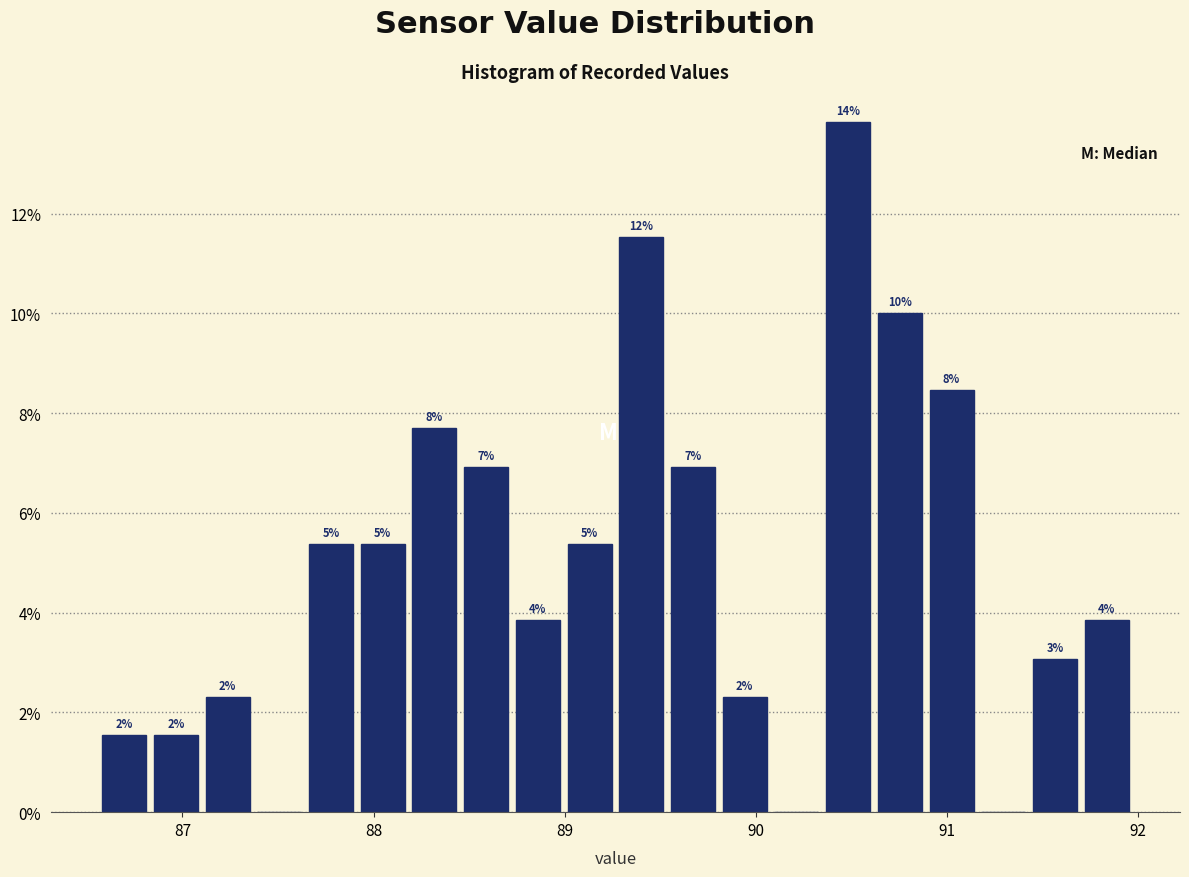

Around what value on the x-axis is the tallest bar? Give the approximate position of its centre, as read against the axis.

90.5